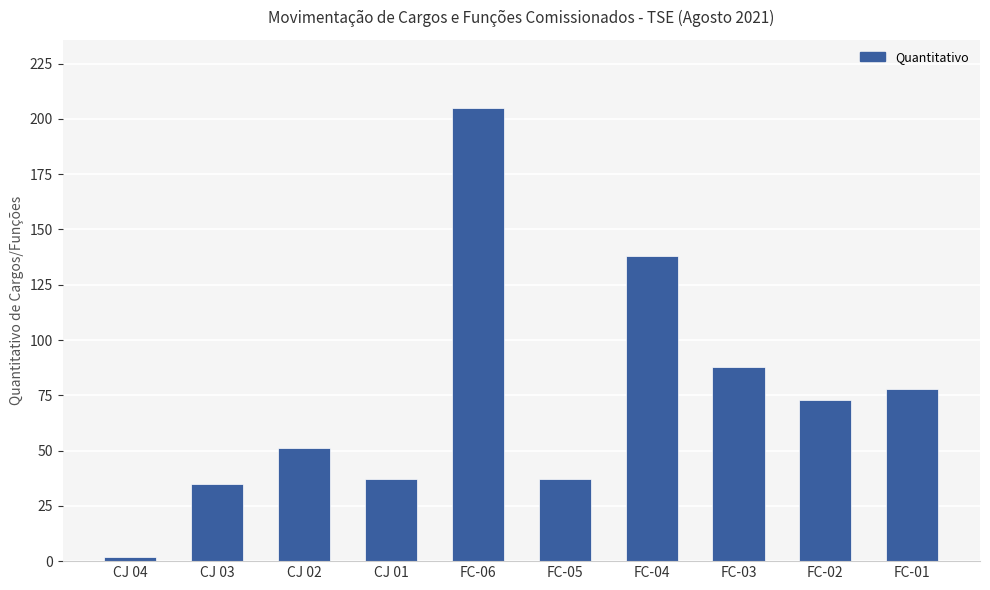

What position from the right is FC-06?

6